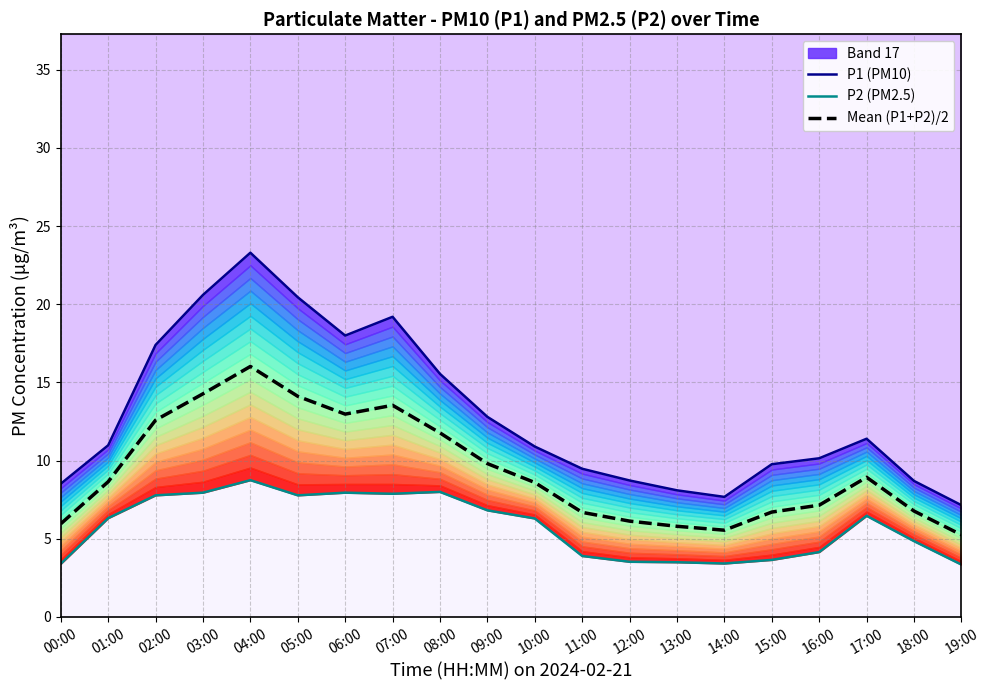

Reading left to right, list all the values displayed in this chart.

P1 (PM10): 8.5	11.0	17.4	20.6	23.3	20.4	18.0	19.2	15.6	12.8	10.9	9.5	8.7	8.1	7.7	9.8	10.2	11.4	8.7	7.2
P2 (PM2.5): 3.4	6.3	7.8	8.0	8.8	7.8	8.0	7.9	8.0	6.8	6.3	3.9	3.5	3.5	3.4	3.6	4.2	6.5	4.8	3.4
Mean (P1+P2)/2: 6.0	8.7	12.6	14.3	16.0	14.1	13.0	13.5	11.8	9.8	8.6	6.7	6.1	5.8	5.5	6.7	7.2	8.9	6.8	5.2